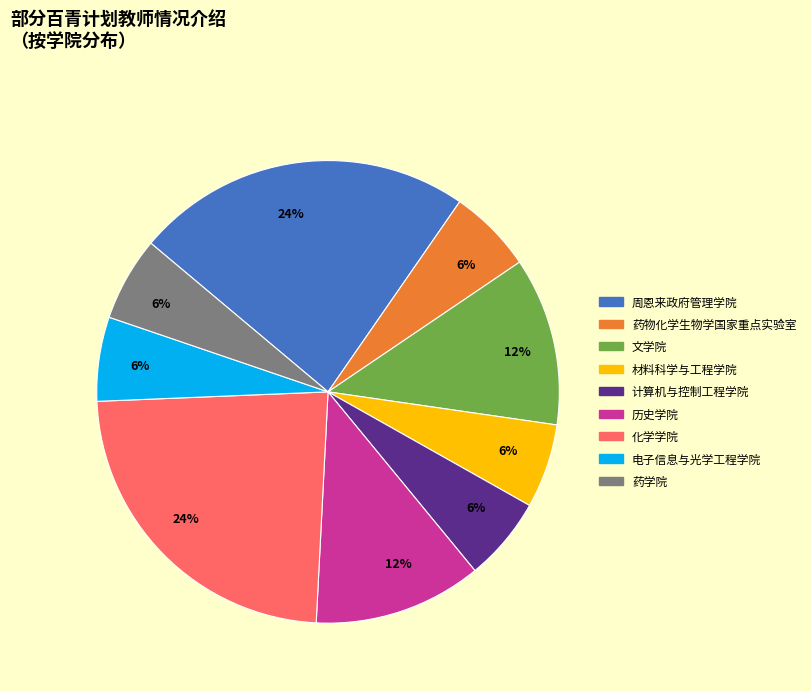

How many slices are in this pie chart?

9